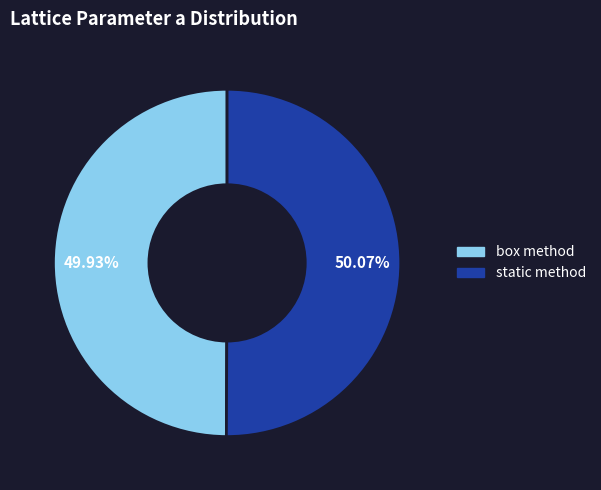

Approximately how many times larger is the value at static method compared to box method?

1.0